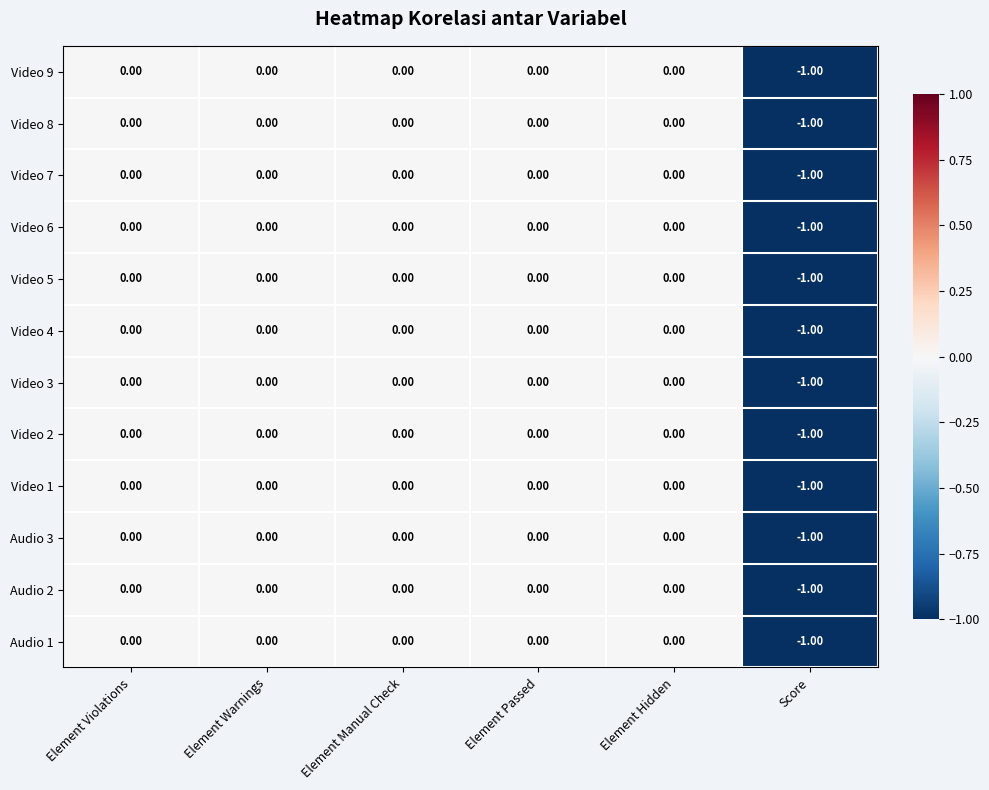

Which category has the lowest value across all series?

Score